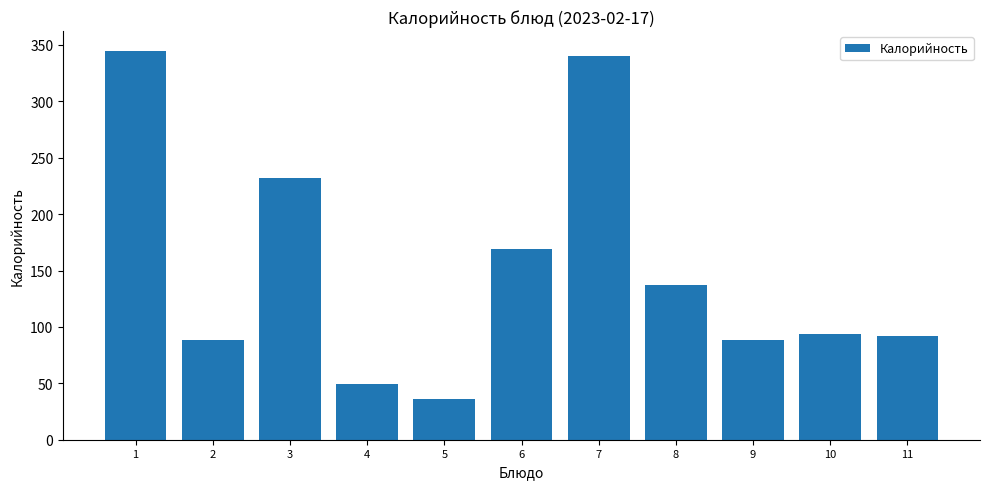

Which label corresponds to the smallest value in the chart?

5